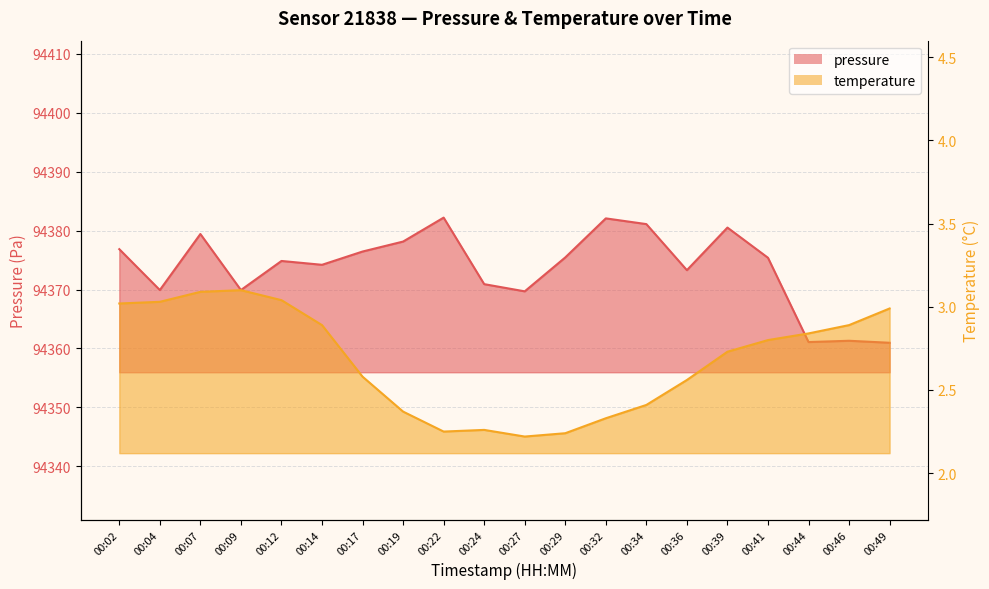

Is it true that temperature equals 4.6 at 00:02?

False